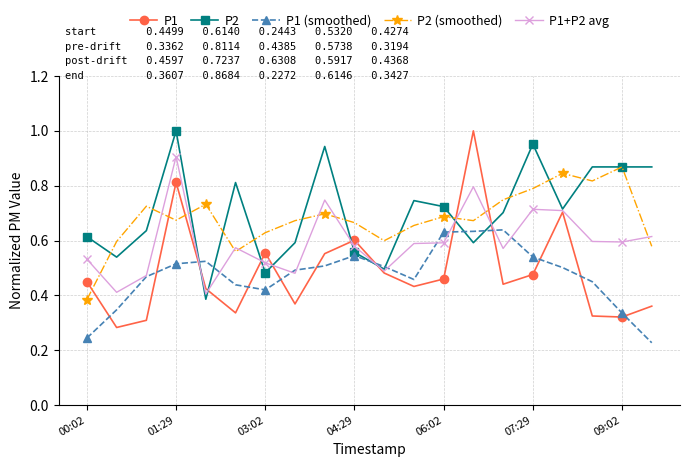

Is this an area chart (filled region under the line)?

No